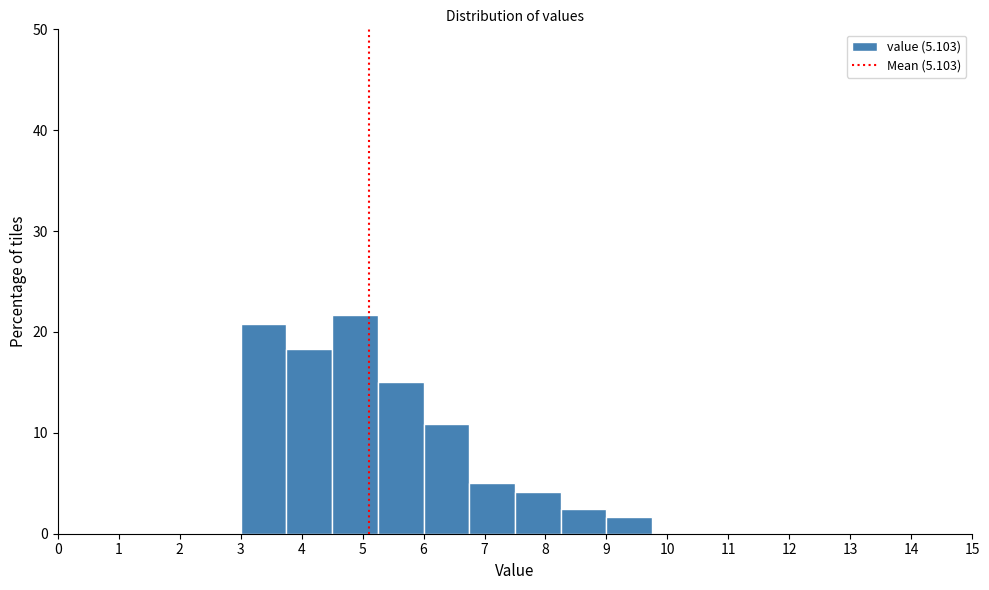

Reading left to right, list every bar in this chart as the range it spans on the x-axis followed by its height. Neither the bar edges nor the heights are printed on the chart, so give them approximately, as read against the axes.

0.00 to 0.75: 0
0.75 to 1.50: 0
1.50 to 2.25: 0
2.25 to 3.00: 0
3.00 to 3.75: 21
3.75 to 4.50: 18
4.50 to 5.25: 22
5.25 to 6.00: 15
6.00 to 6.75: 11
6.75 to 7.50: 5
7.50 to 8.25: 4
8.25 to 9.00: 3
9.00 to 9.75: 2
9.75 to 10.50: 0
10.50 to 11.25: 0
11.25 to 12.00: 0
12.00 to 12.75: 0
12.75 to 13.50: 0
13.50 to 14.25: 0
14.25 to 15.00: 0